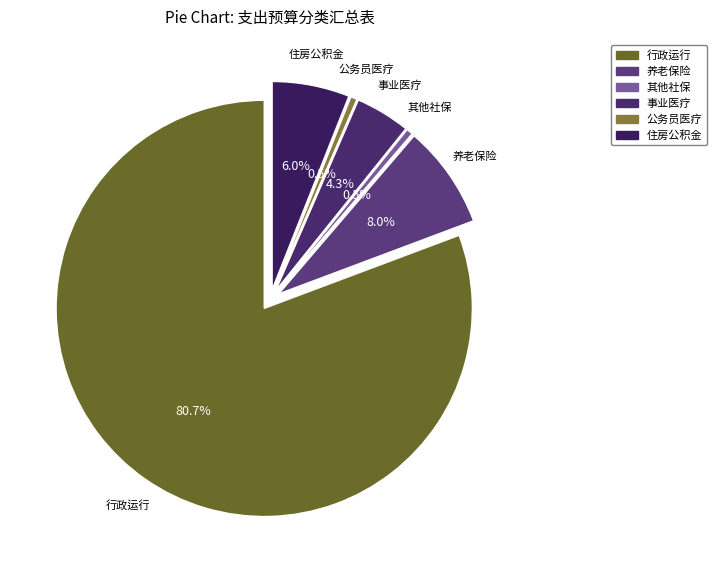

Which category accounts for the majority?

行政运行